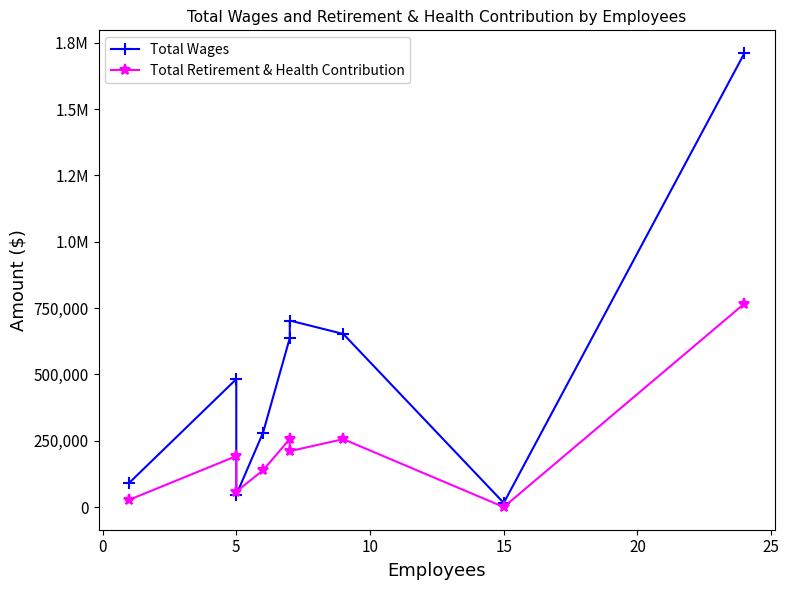

List the series in order of their peak value, lowest first.

Total Retirement & Health Contribution, Total Wages